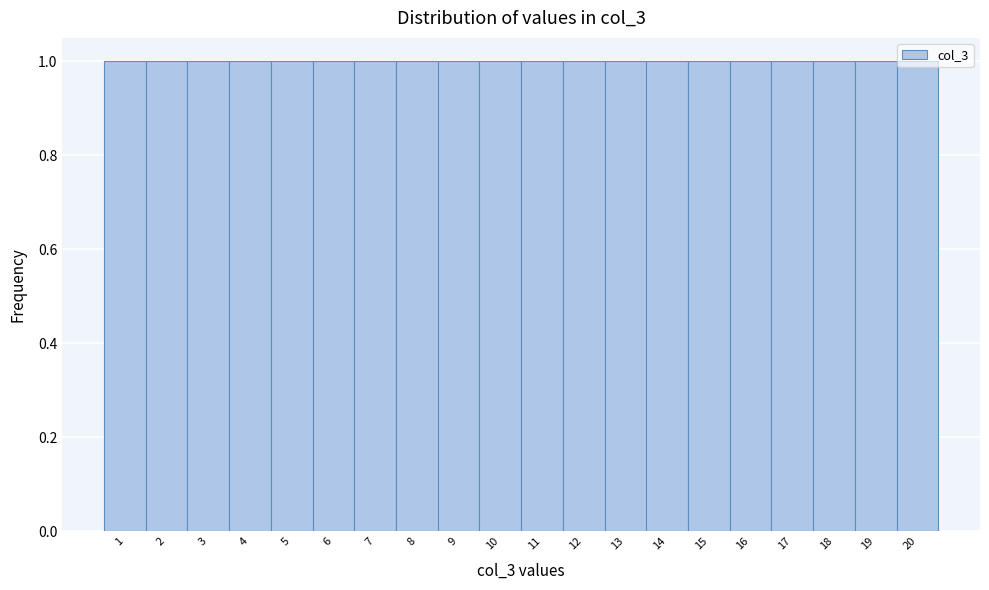

Reading left to right, transcribe this chart: for each bar, give the range it covers on the x-axis and its height. The values are not printed on the chart, so give them approximately, as read against the axis.

0.5 to 1.5: 1
1.5 to 2.5: 1
2.5 to 3.5: 1
3.5 to 4.5: 1
4.5 to 5.5: 1
5.5 to 6.5: 1
6.5 to 7.5: 1
7.5 to 8.5: 1
8.5 to 9.5: 1
9.5 to 10.5: 1
10.5 to 11.5: 1
11.5 to 12.5: 1
12.5 to 13.5: 1
13.5 to 14.5: 1
14.5 to 15.5: 1
15.5 to 16.5: 1
16.5 to 17.5: 1
17.5 to 18.5: 1
18.5 to 19.5: 1
19.5 to 20.5: 1